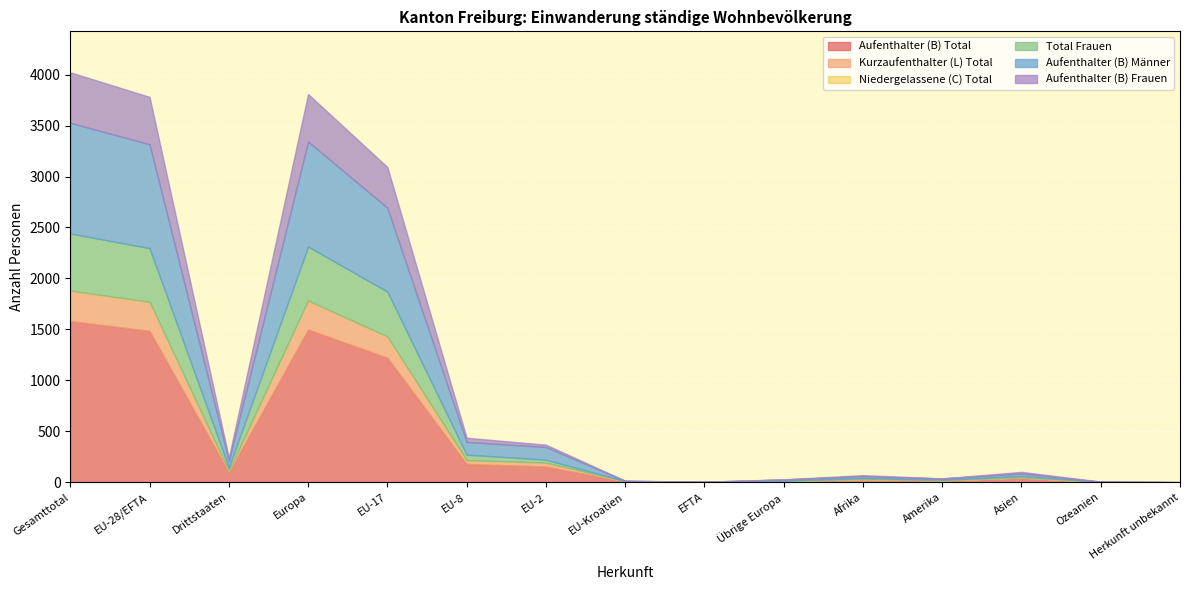

At which category does Aufenthalter (B) Total reach its first local valley?

Drittstaaten